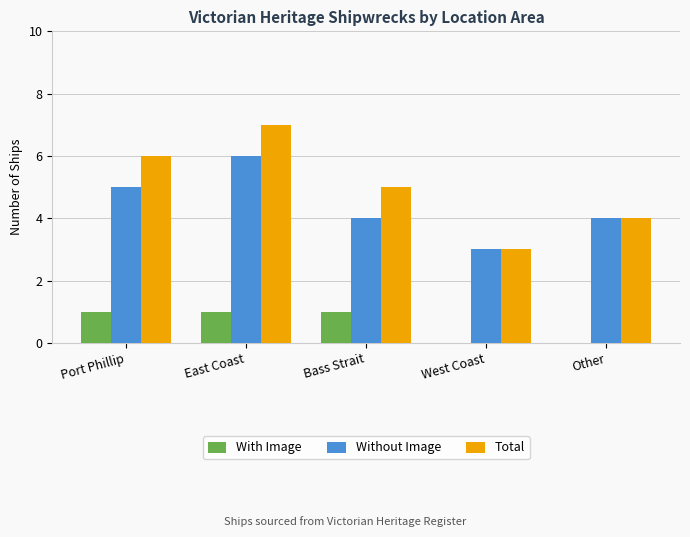

Which label corresponds to the largest value in the chart?

East Coast